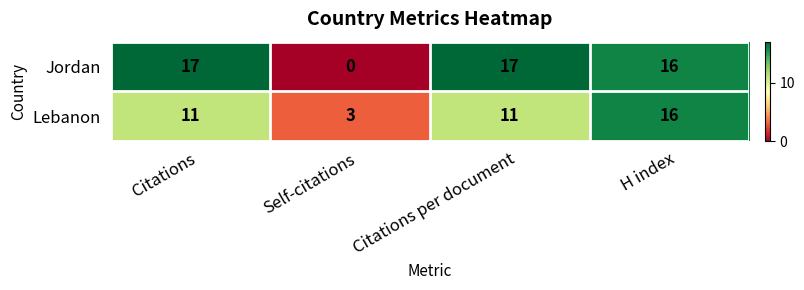

List the series in order of their overall mean, highest first.

Jordan, Lebanon